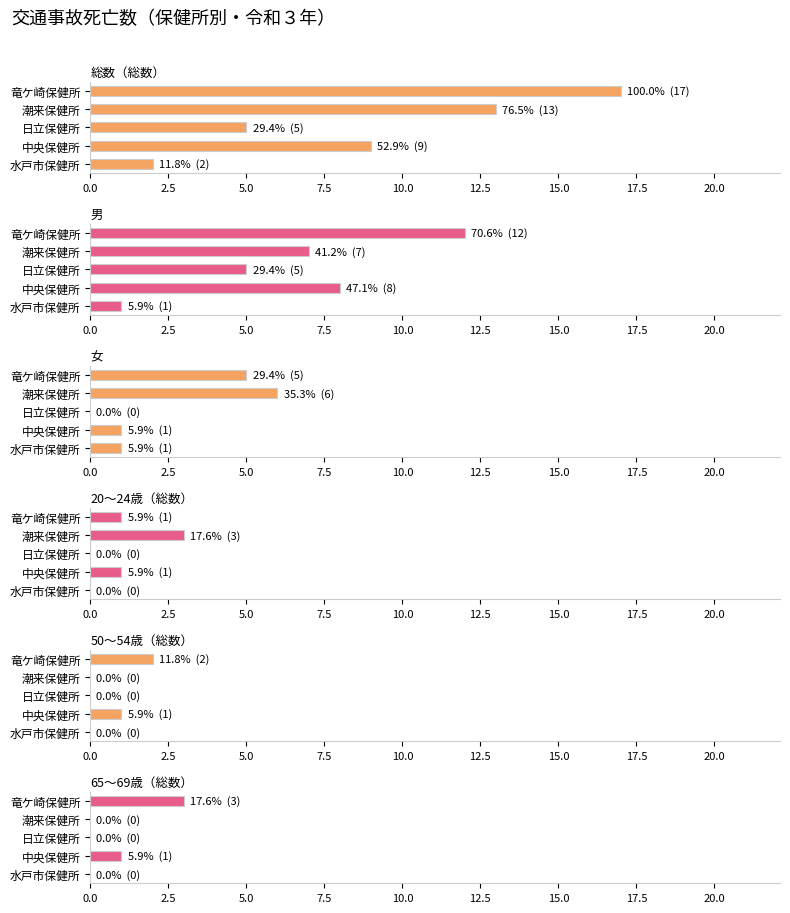

How many values in the 20～24歳（総数） series exceed 1?

1